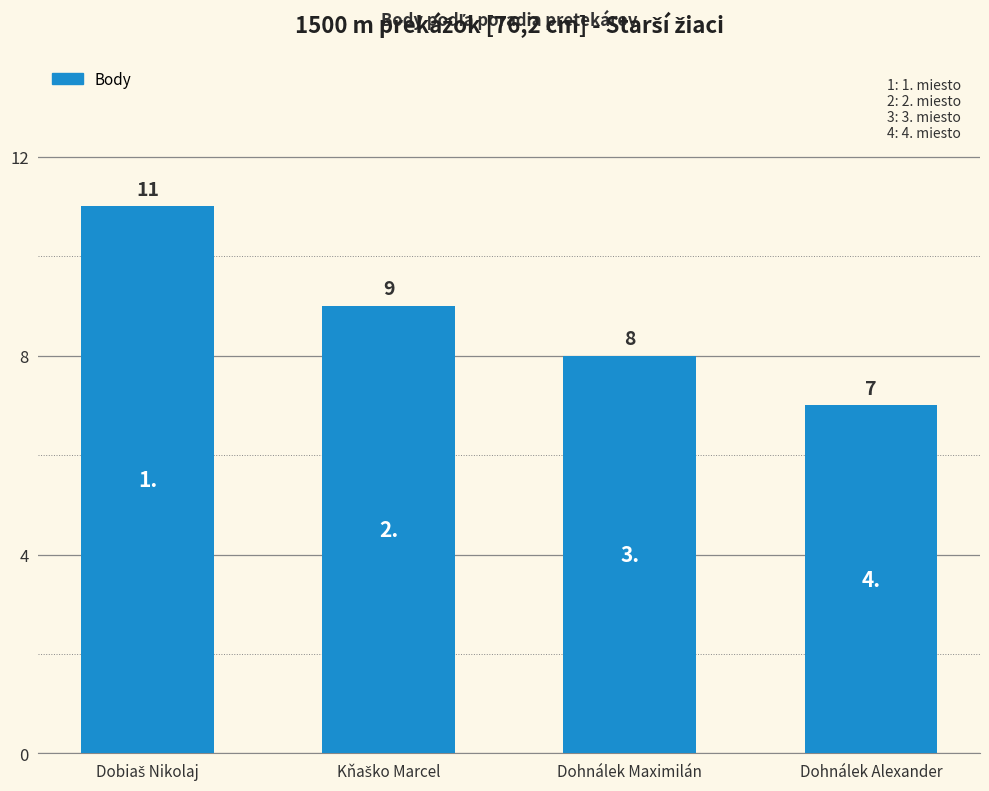

True or false: the data shows 7 at Dohnálek Alexander.

True